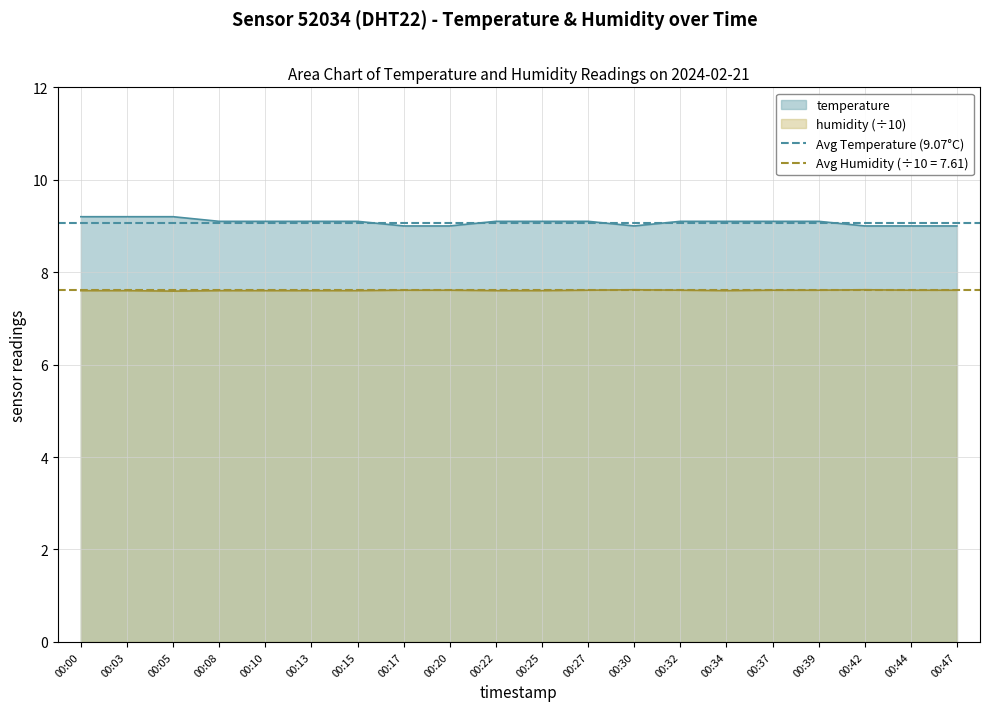

How many lines are shown in the chart?

2